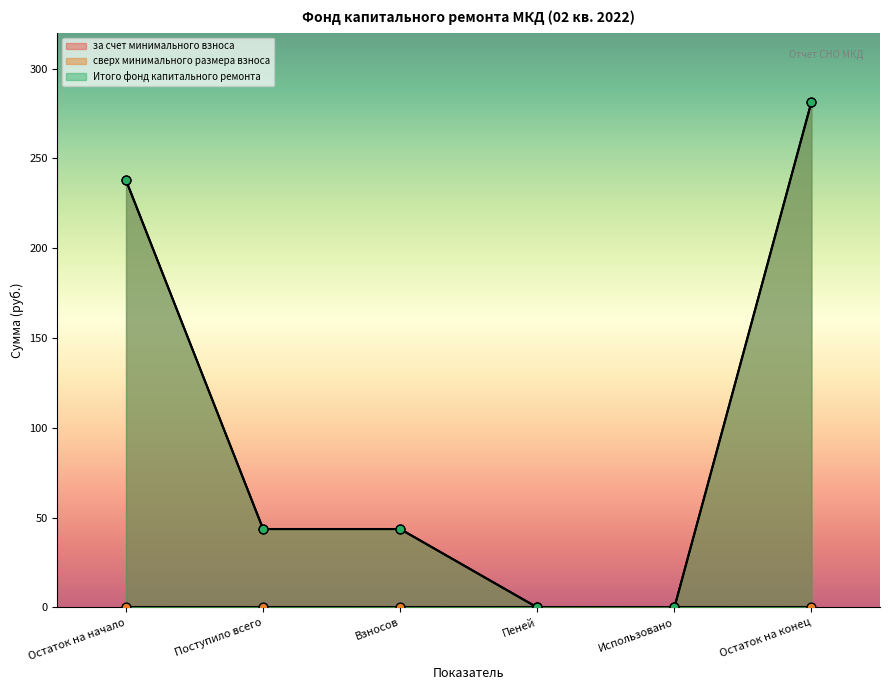

Which series has the largest Y range (max minus min)?

за счет минимального взноса